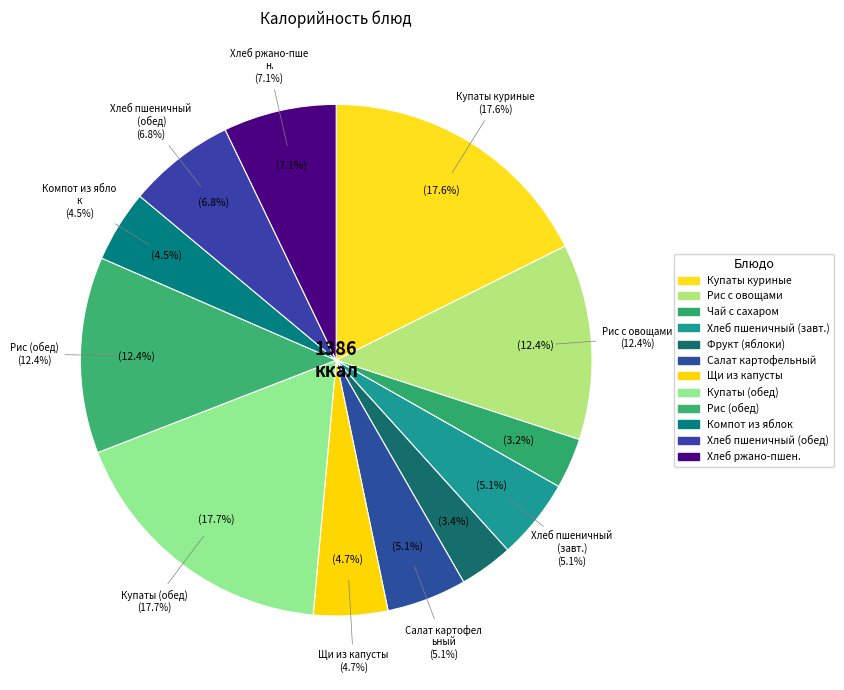

To the nearest percent, what portion does Салат картофельный represent?

5%